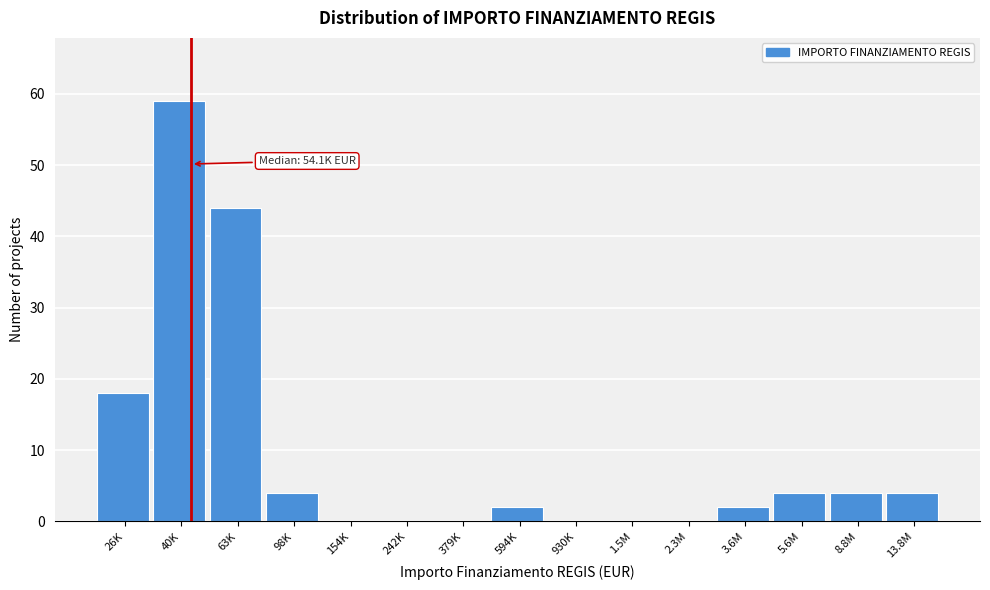

Reading right to left, transcribe all the data shown in this chart.

13.8M=4	8.8M=4	5.6M=4	3.6M=2	2.3M=0	1.5M=0	930K=0	594K=2	379K=0	242K=0	154K=0	98K=4	63K=44	40K=59	26K=18